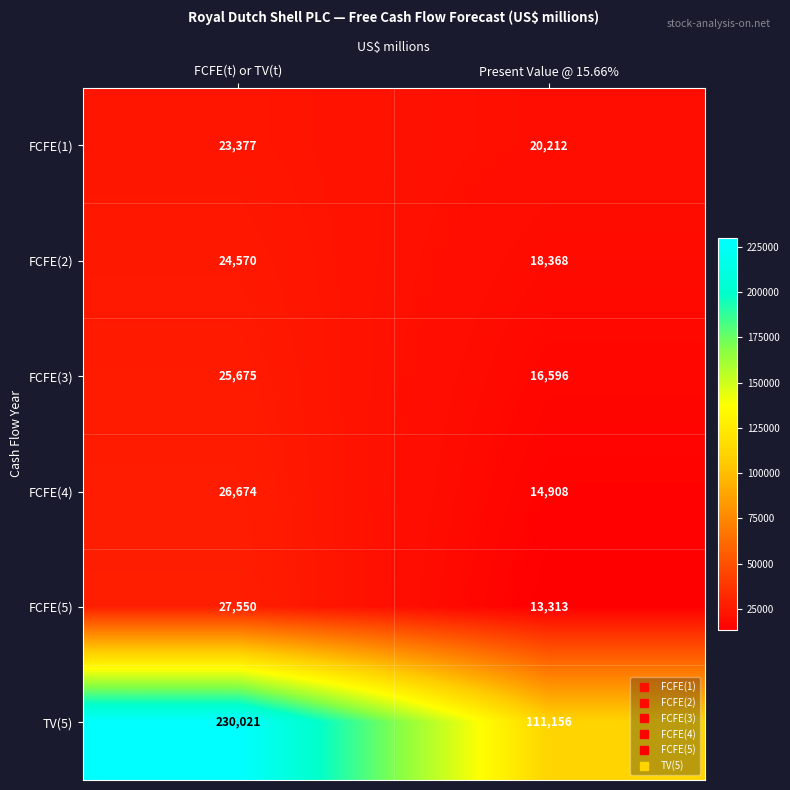

Which series has the largest range (max minus min)?

TV(5)